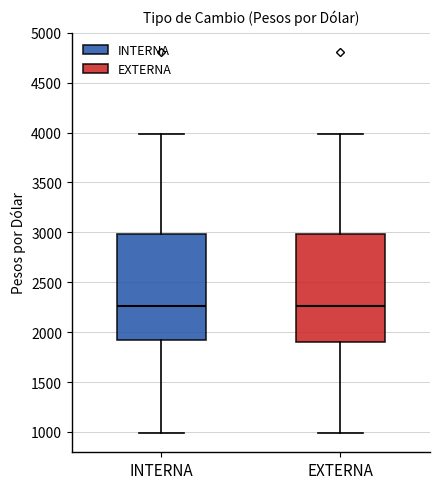

Reading left to right, transcribe this box plot: for each box, give where its median line is, the range the box spans, and where its two whiskers end, as read against the y-axis. The values are not printed on the chart, so give them approximately, as read against the axis.

INTERNA: median 2250, box 1900 to 3000, whiskers 1000 to 4000
EXTERNA: median 2250, box 1900 to 3000, whiskers 1000 to 4000